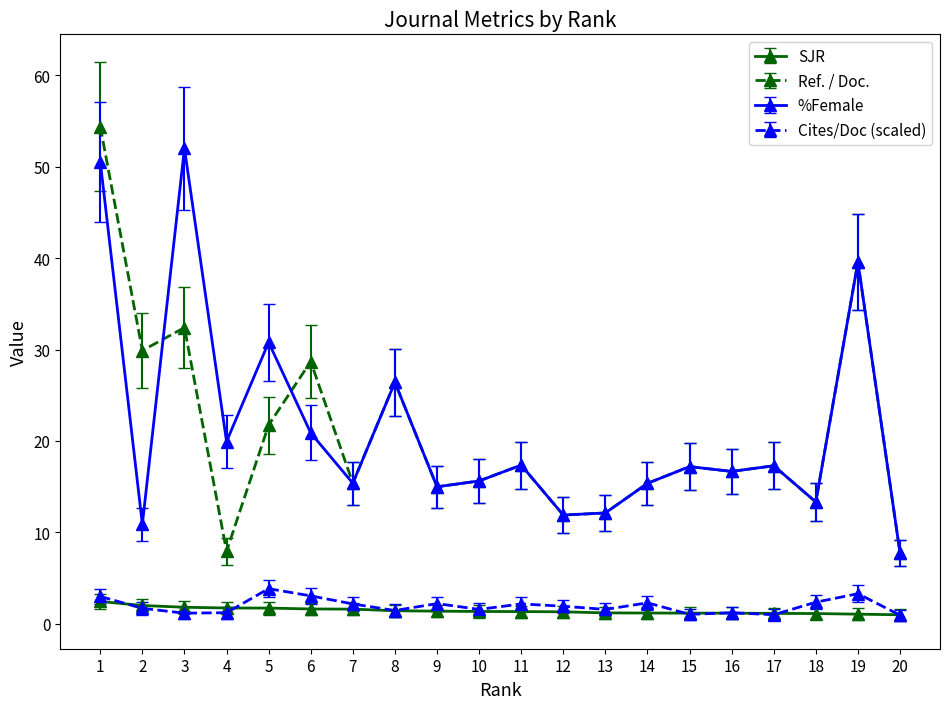

What is the value of the SJR point at the 15th from the left?

1.2